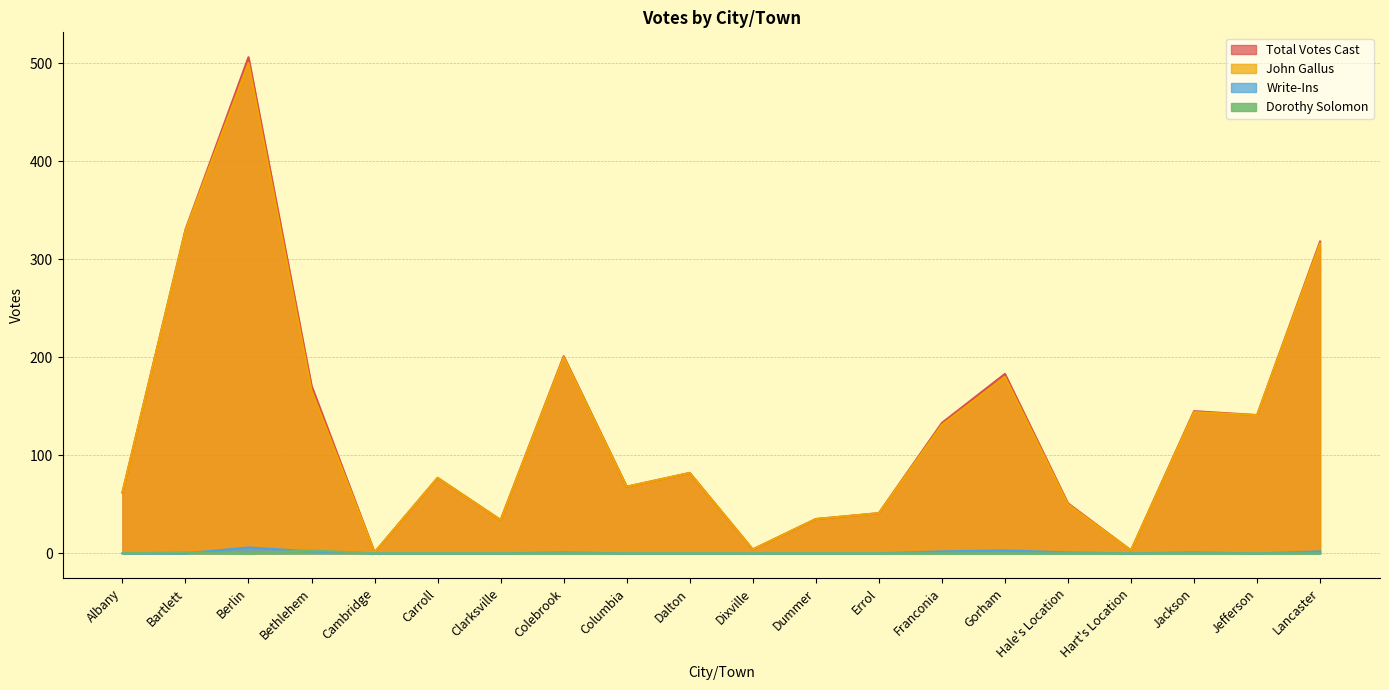

What are all the series names shown in the legend?

Total Votes Cast, John Gallus, Write-Ins, Dorothy Solomon